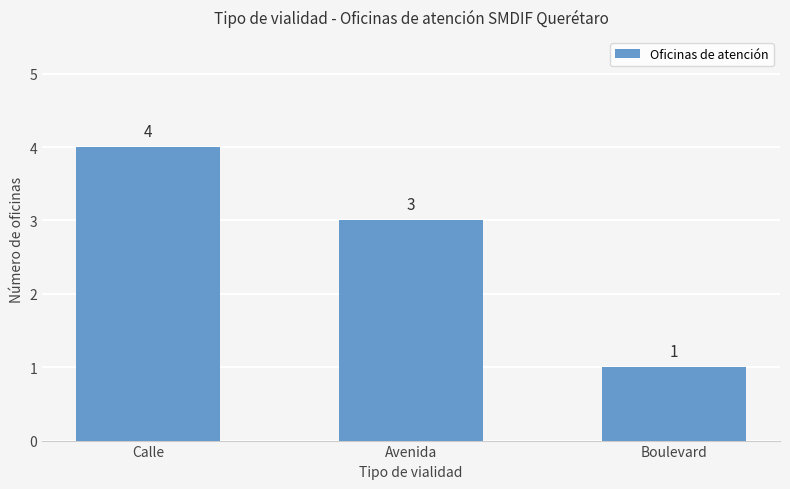

Does the chart contain any negative values?

No